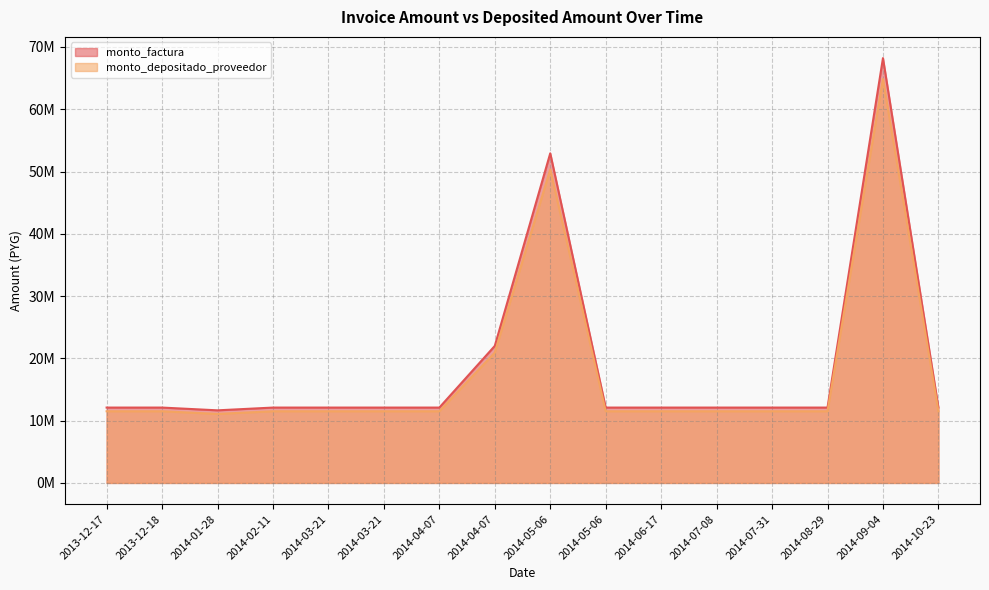

List the series in order of their peak value, highest first.

monto_factura, monto_depositado_proveedor